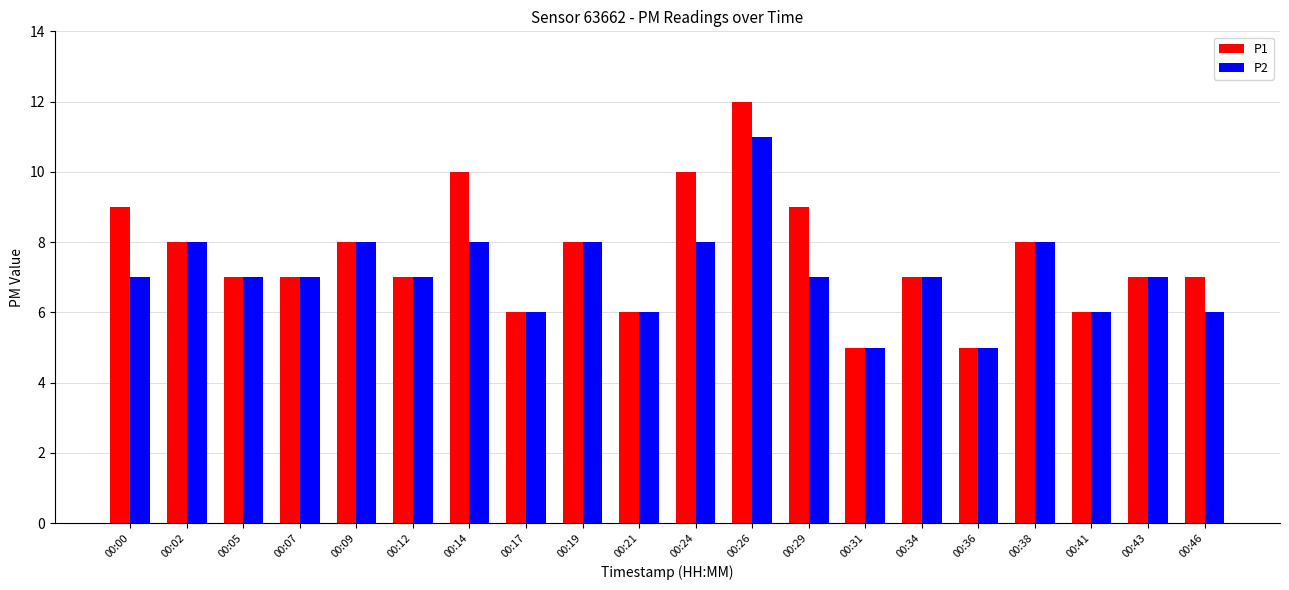

Where does the P1 series first go above 7?

00:00